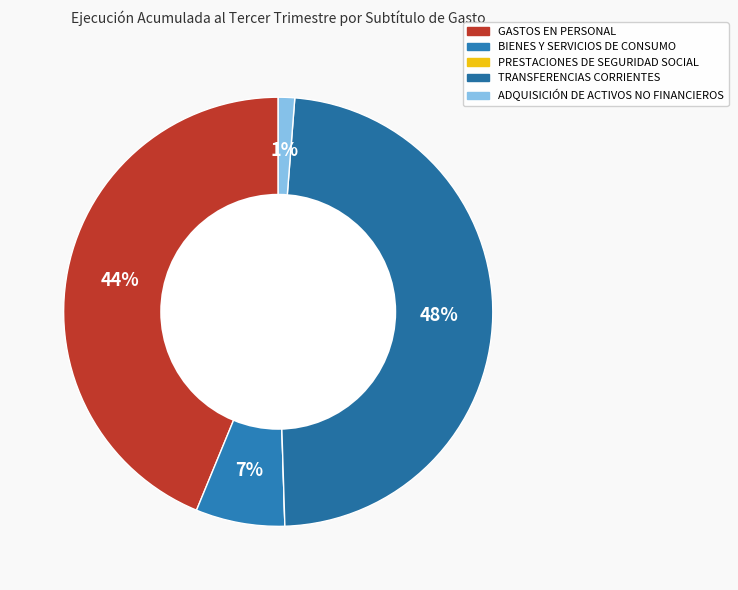

Does TRANSFERENCIAS CORRIENTES represent more than half of the total?

No